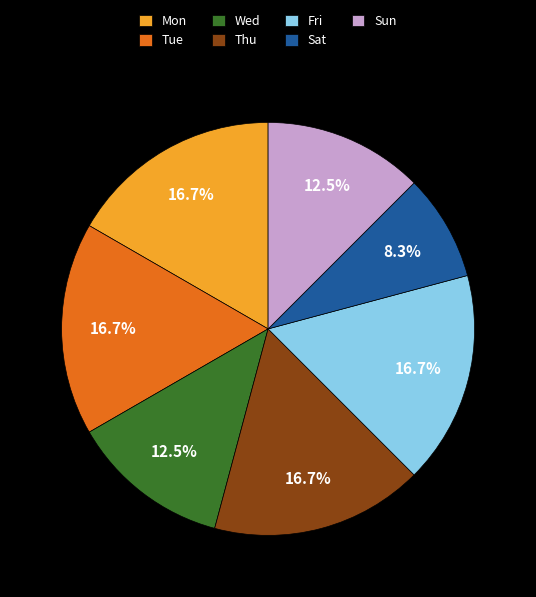

Between Wed and Mon, which is larger?

Mon